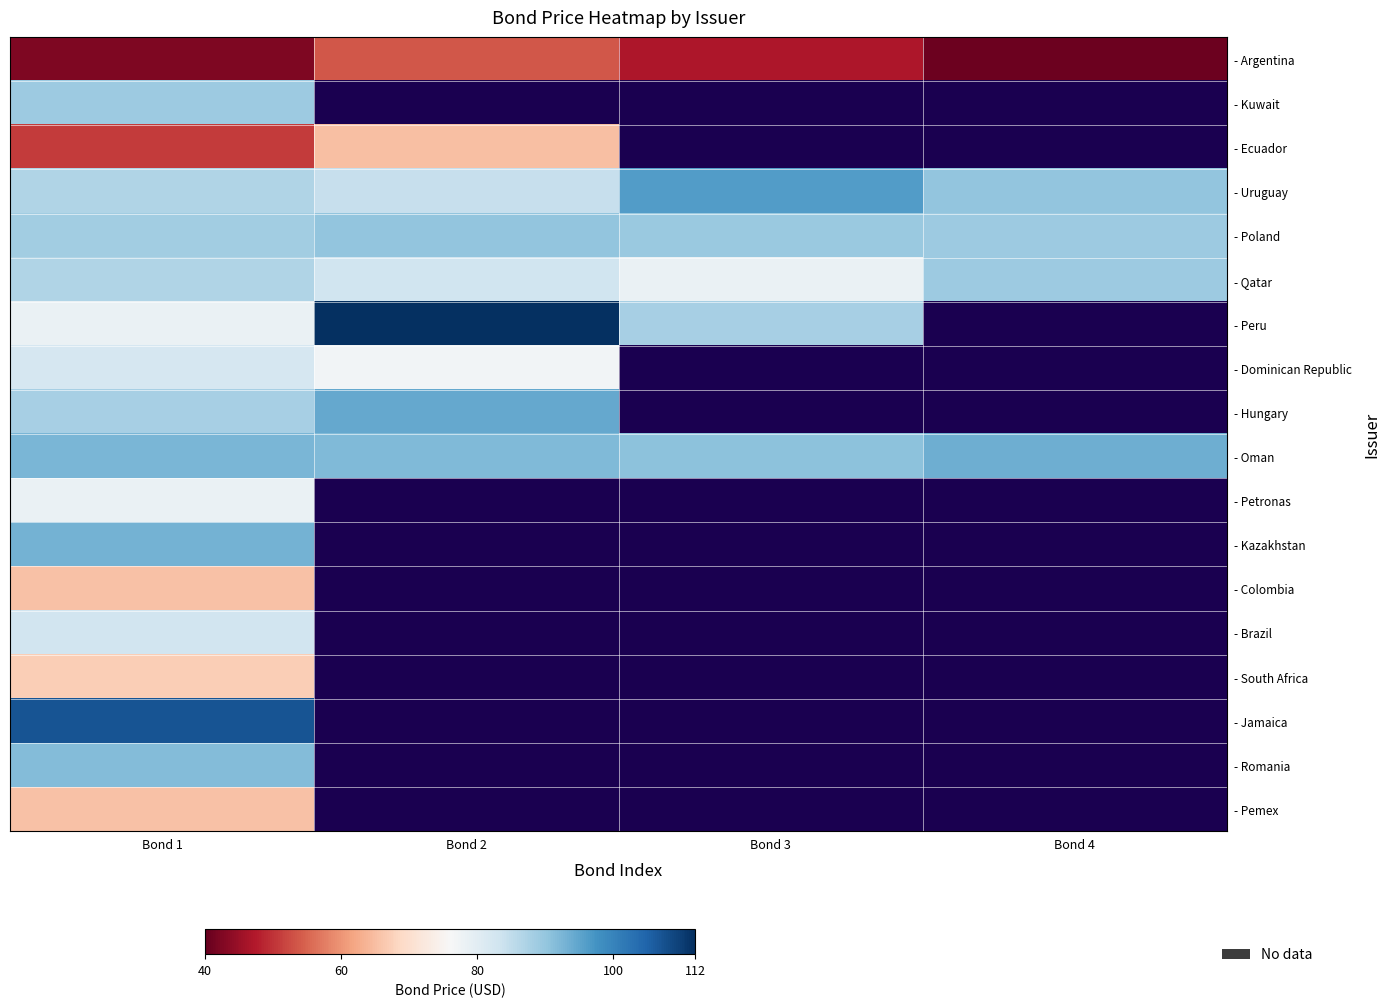

Which series has the widest spread of values?

- Peru